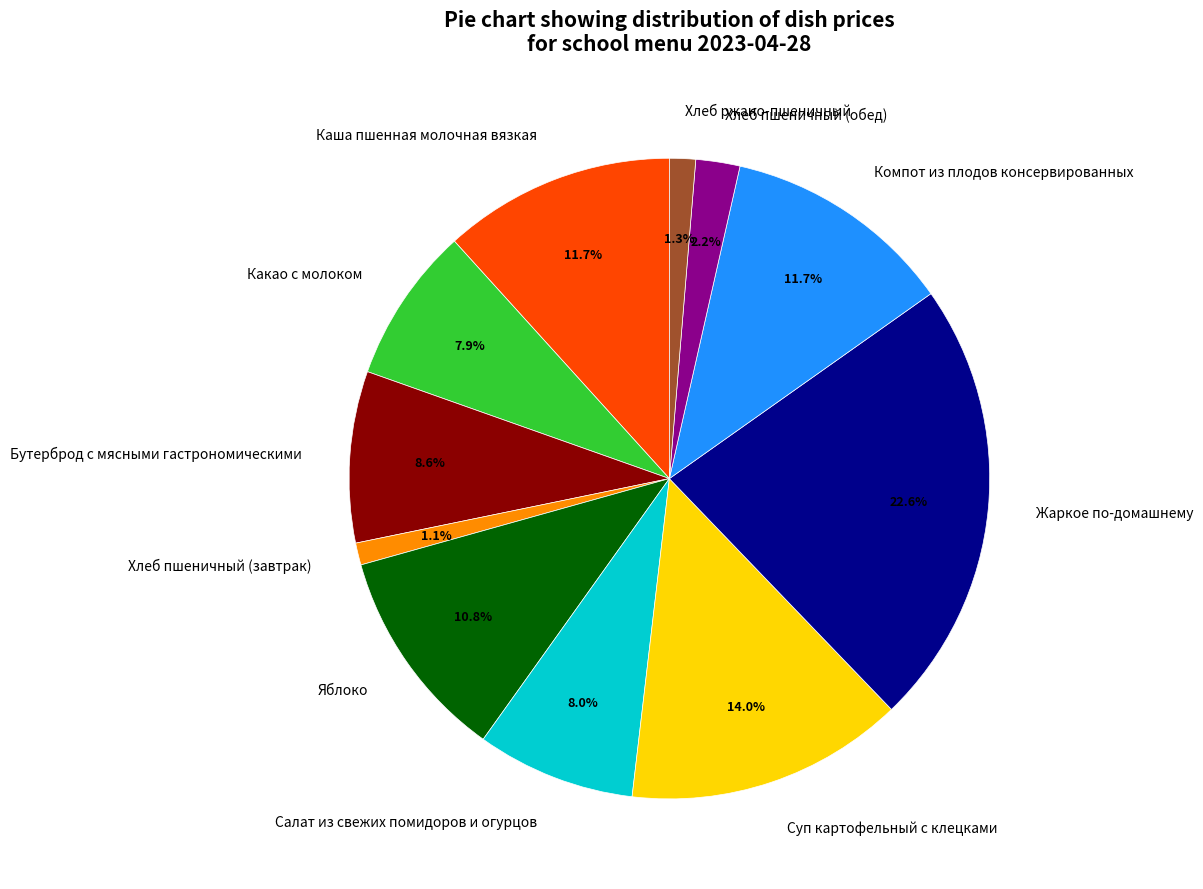

What portion of the pie excludes Хлеб пшеничный (обед)?

97.8%